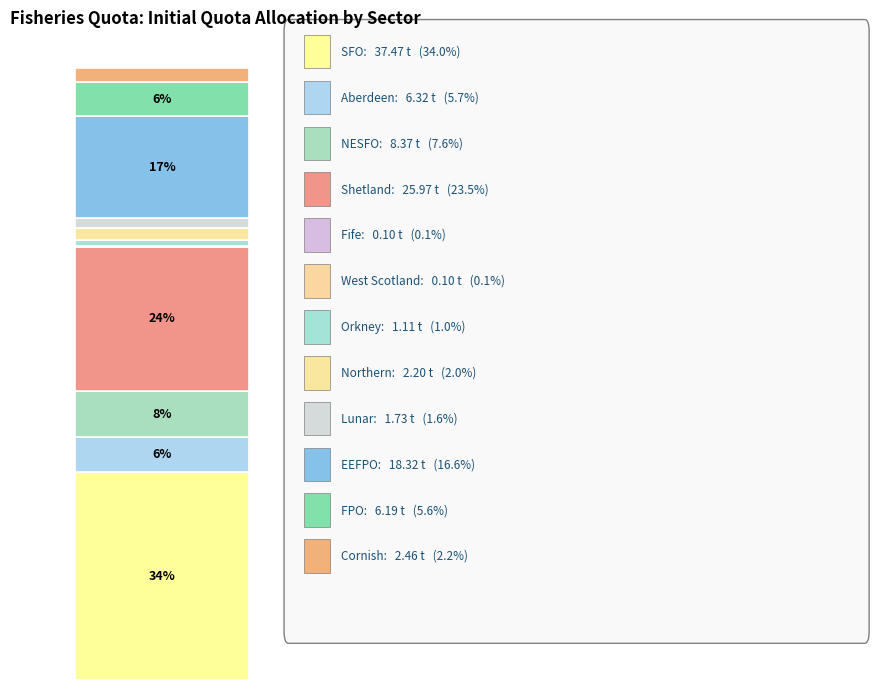

Count the number of slices in the pie.

12